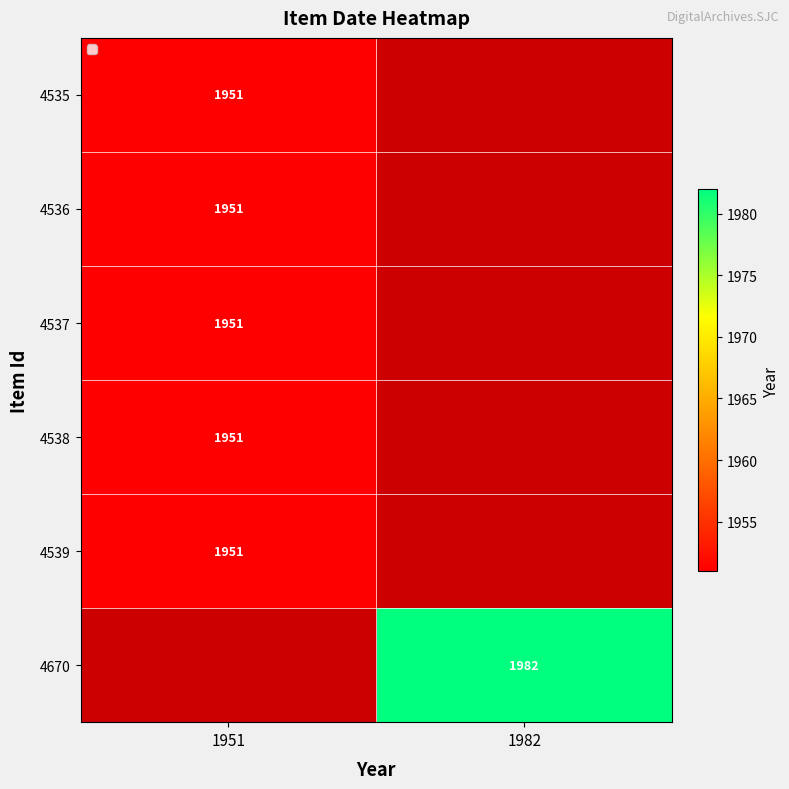

Between 1951 and 1982, which is larger?

1982